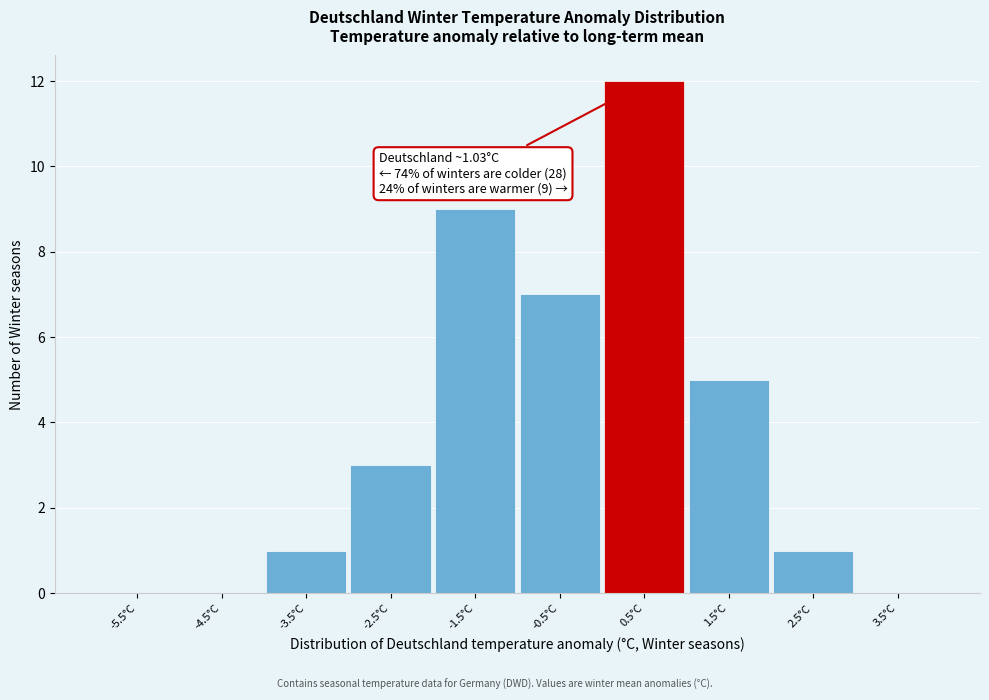

Reading left to right, list all the values displayed in this chart.

-5.5°C=0	-4.5°C=0	-3.5°C=1	-2.5°C=3	-1.5°C=9	-0.5°C=7	0.5°C=12	1.5°C=5	2.5°C=1	3.5°C=0